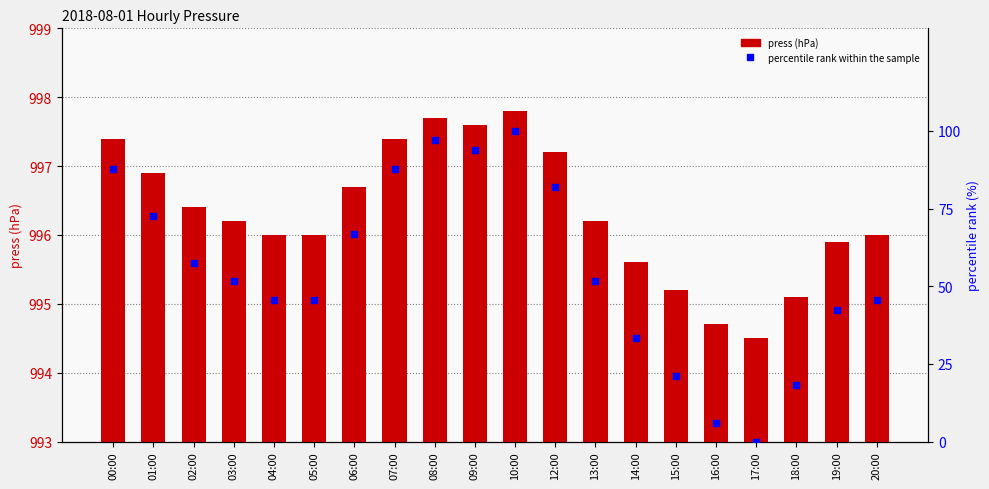

Which series reaches the minimum Y coordinate?

percentile rank within the sample